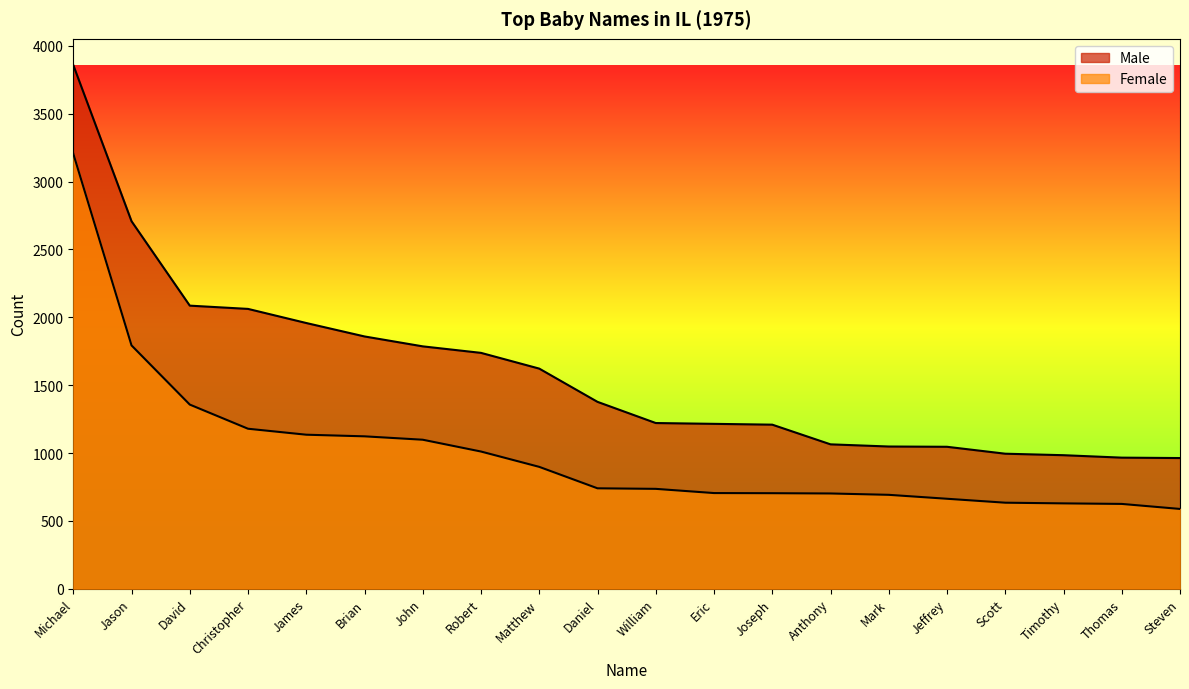

How many data points in Female are above 740?

9